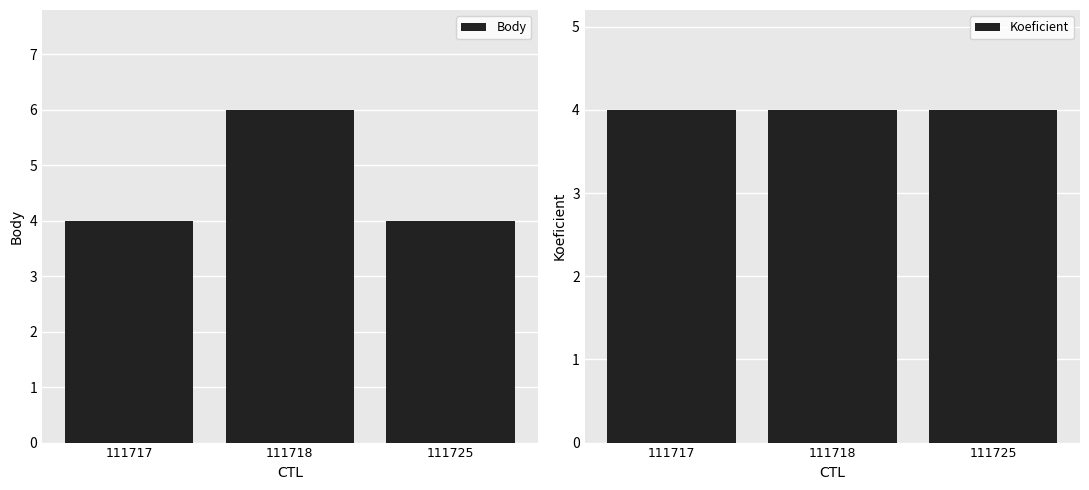

How many bars are there in total?

6